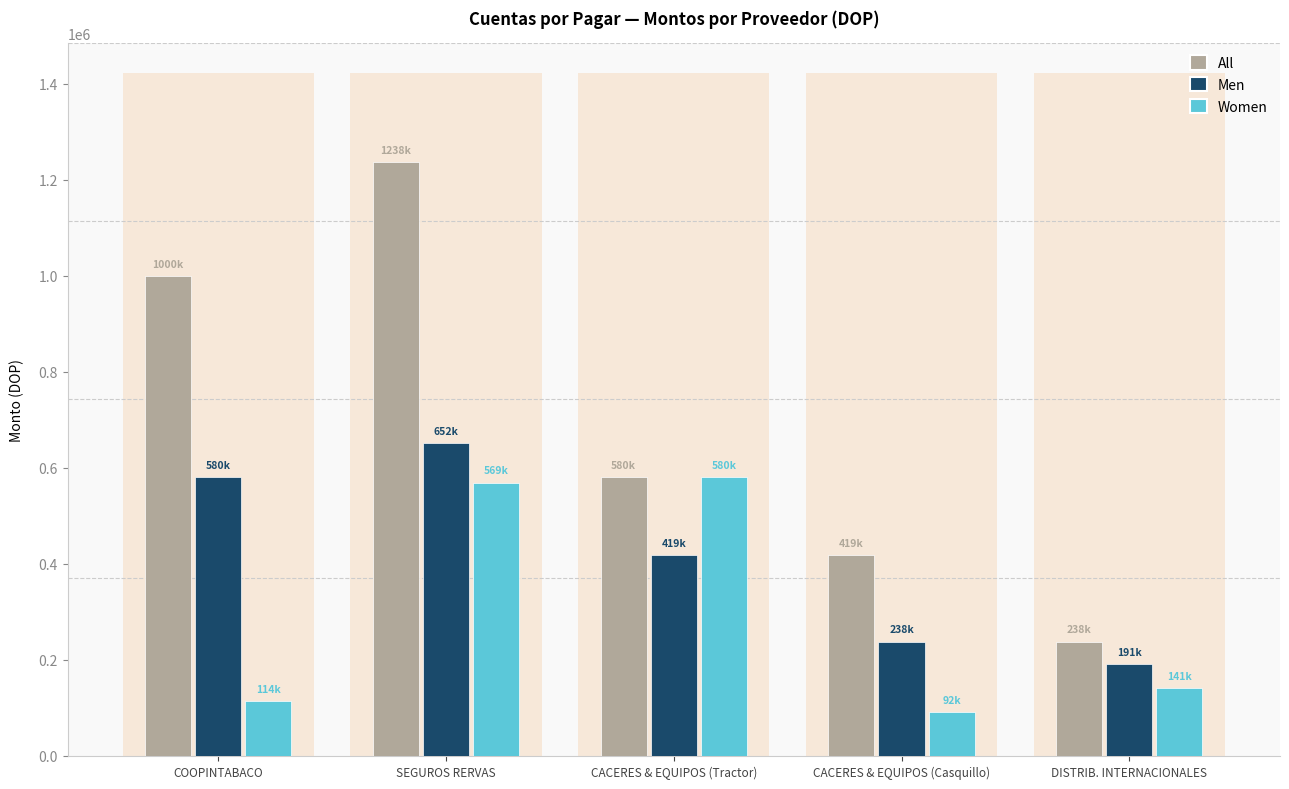

What is the difference between the second highest and second lowest values in the Women series?

455341.4